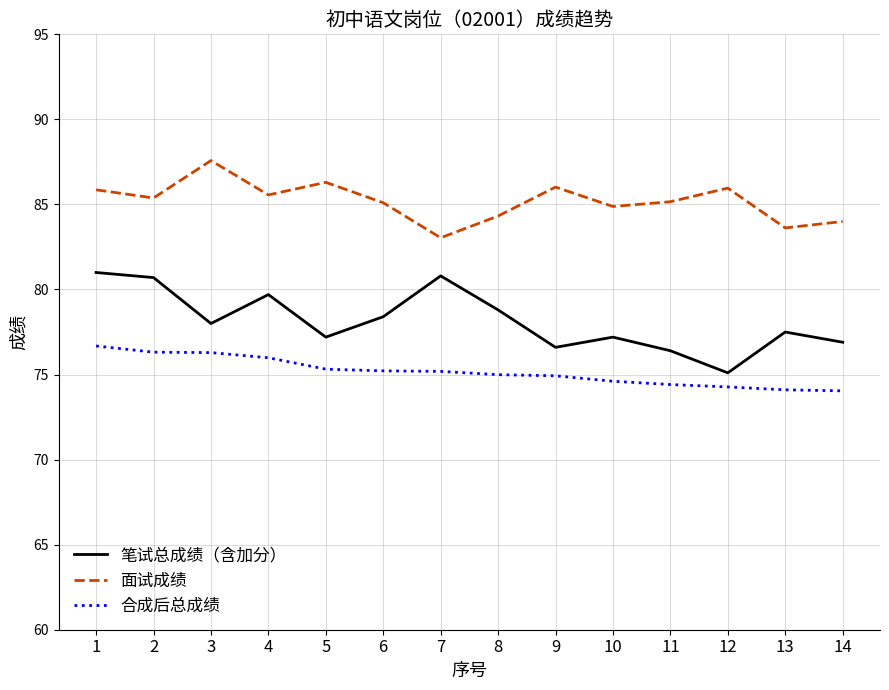

What is the difference between the second highest and minimum values in the 合成后总成绩 series?

2.3